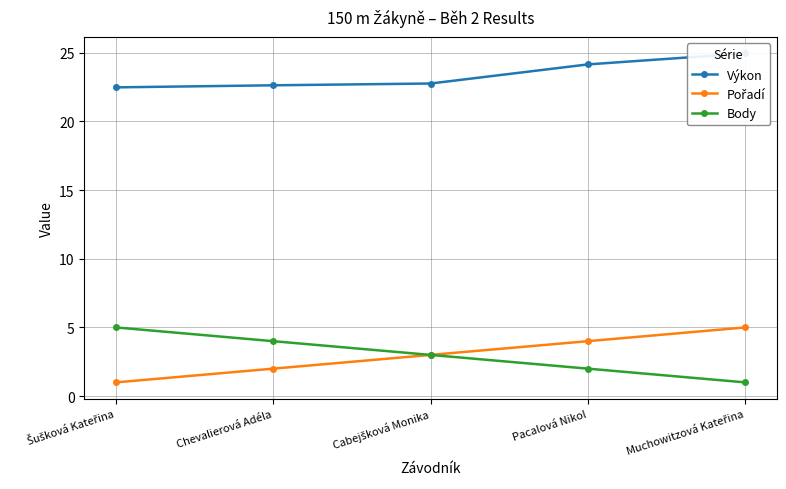

What is the label of the 2nd point from the left?

Chevalierová Adéla